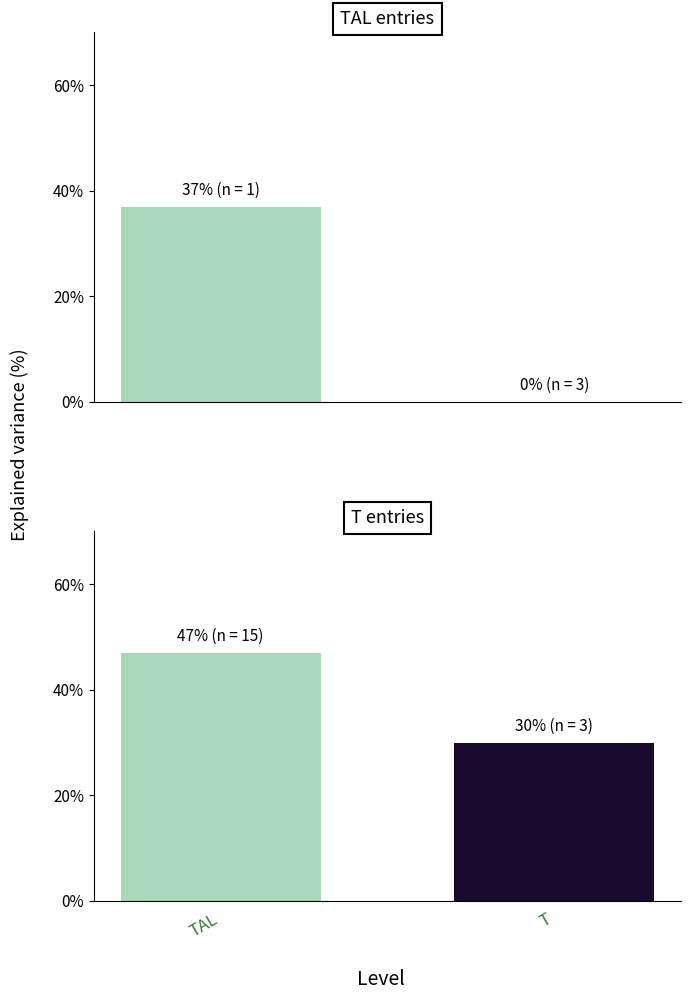

Reading left to right, list all the values displayed in this chart.

TAL entries: 37	0
T entries: 47	30